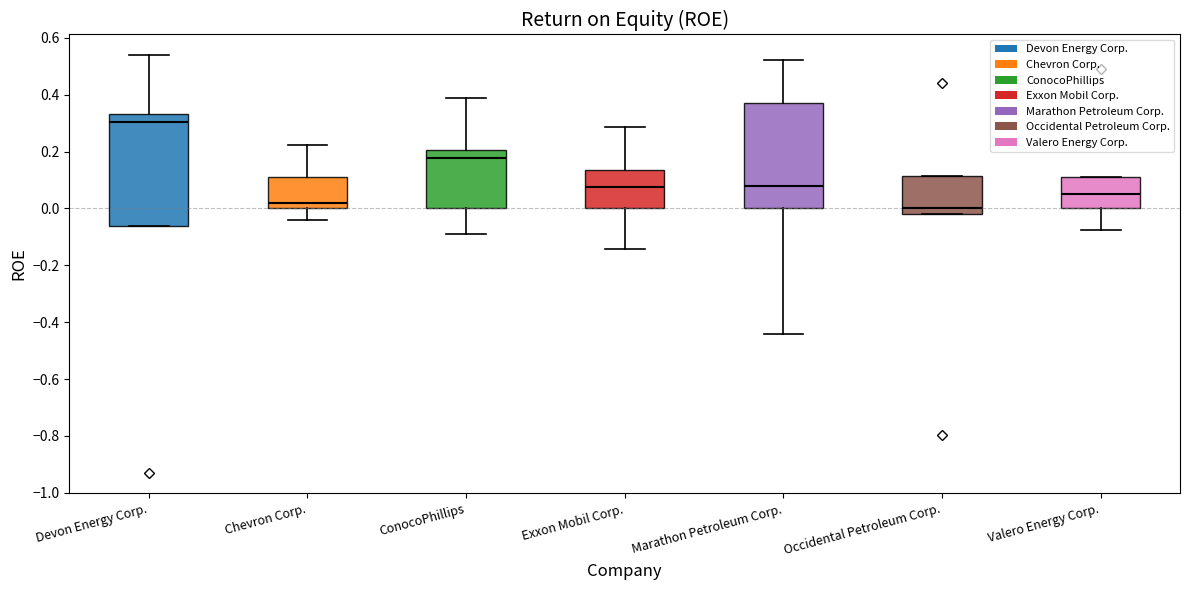

Which box has the lowest median line?

Occidental Petroleum Corp.